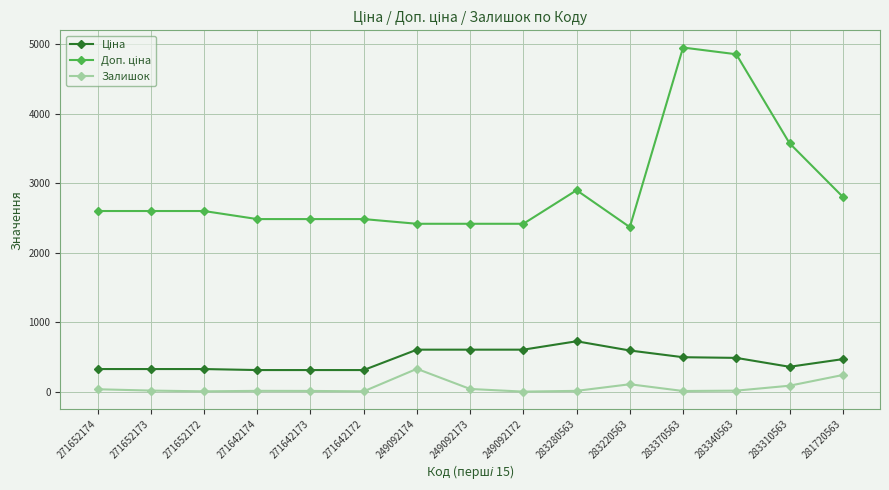

True or false: Залишок has a value of 14.0 at 283340563.

True